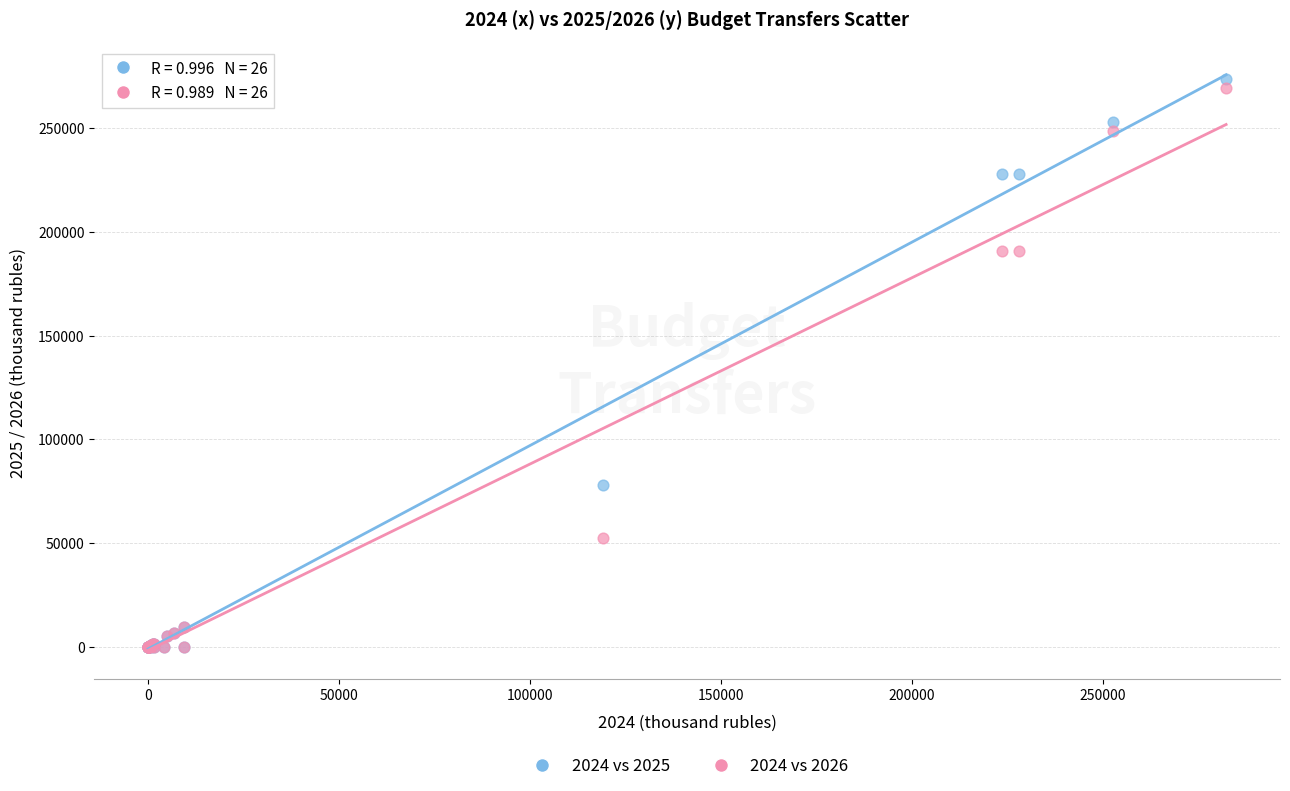

Which series has the largest Y range (max minus min)?

2024 vs 2025